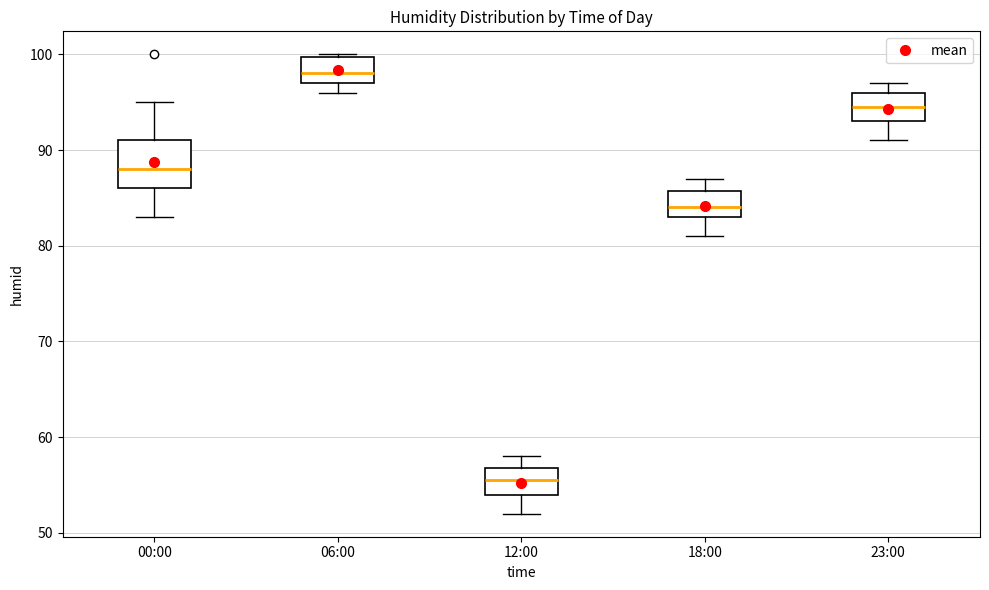

Reading left to right, transcribe this box plot: for each box, give where its median line is, the range the box spans, and where its two whiskers end, as read against the y-axis. The values are not printed on the chart, so give them approximately, as read against the axis.

00:00: median 88, box 86 to 91, whiskers 83 to 95
06:00: median 98, box 97 to 100, whiskers 96 to 100
12:00: median 56, box 54 to 57, whiskers 52 to 58
18:00: median 84, box 83 to 86, whiskers 81 to 87
23:00: median 95, box 93 to 96, whiskers 91 to 97